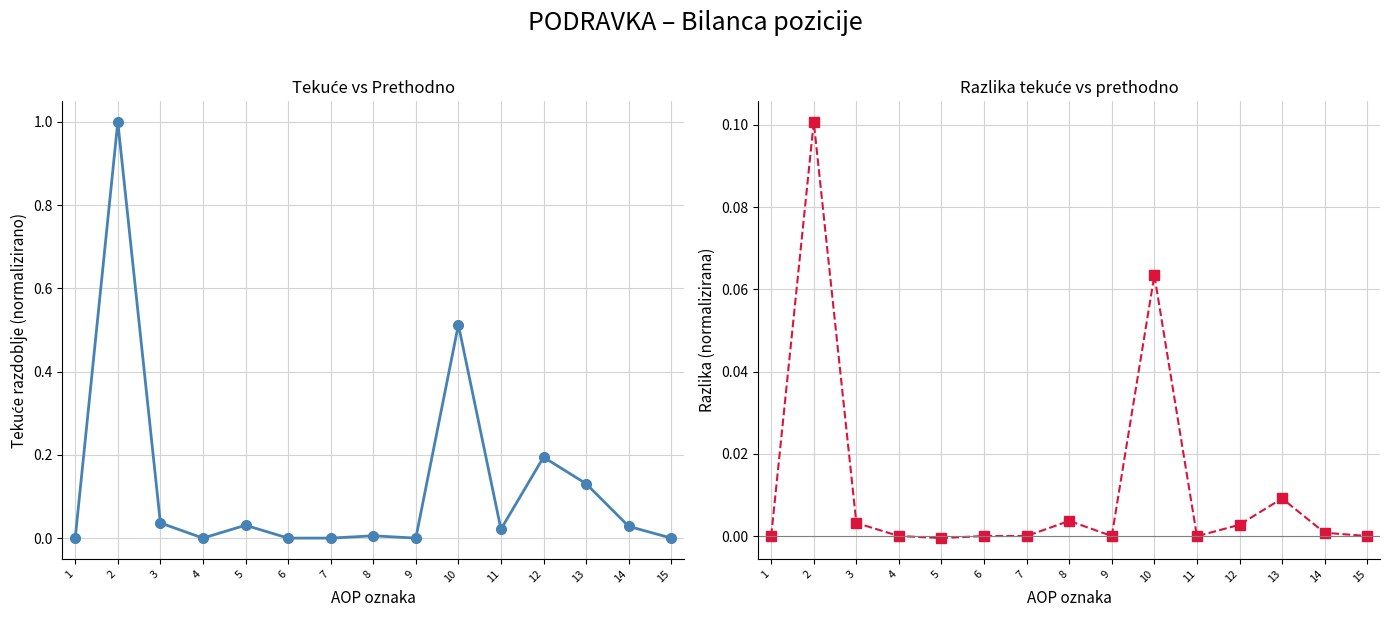

Is the value of Na izvještajni datum tekućeg razdoblja at 11 greater than the value of Razlika (tekuće - prethodno) at 2?

No